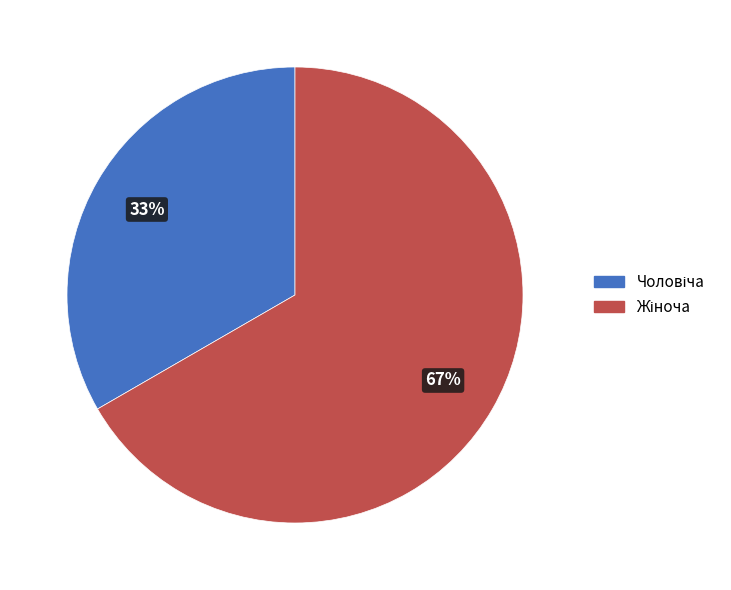

How many segments does this pie chart have?

2